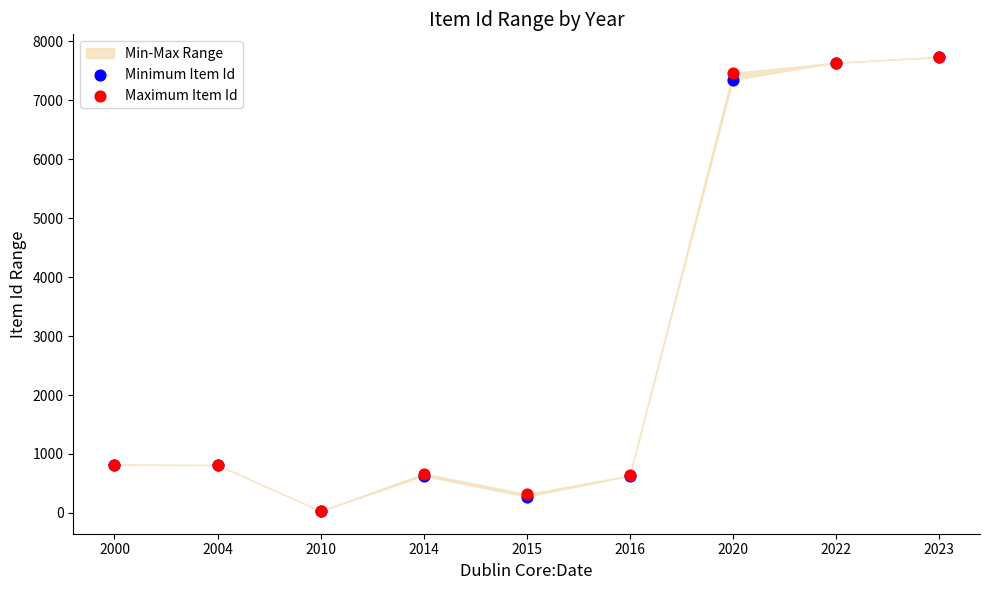

Which series reaches the maximum Y coordinate?

Minimum Item Id